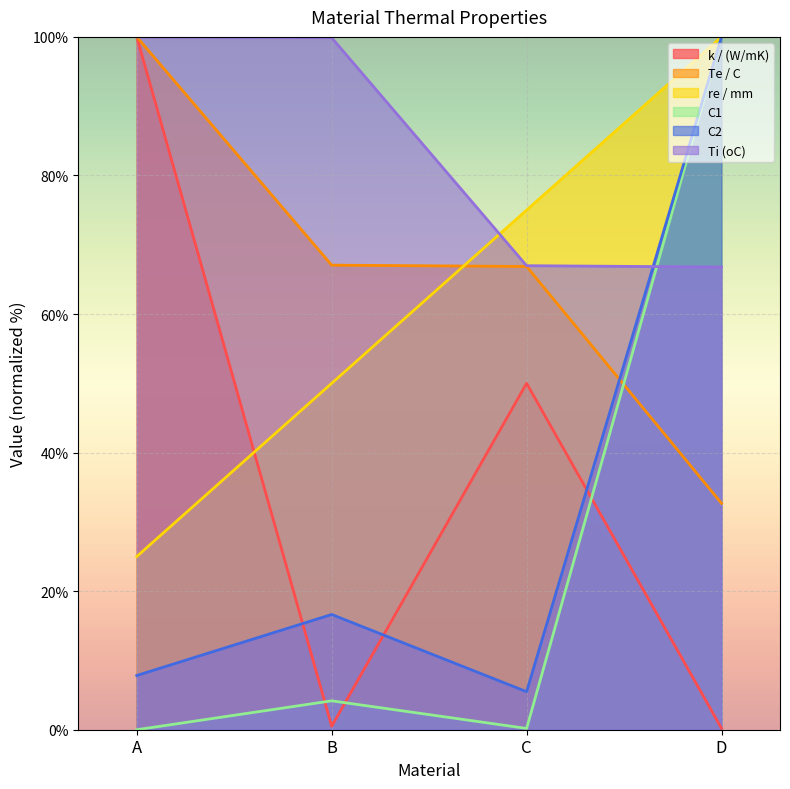

What are all the series names shown in the legend?

k / (W/mK), Te / C, re / mm, C1, C2, Ti (oC)